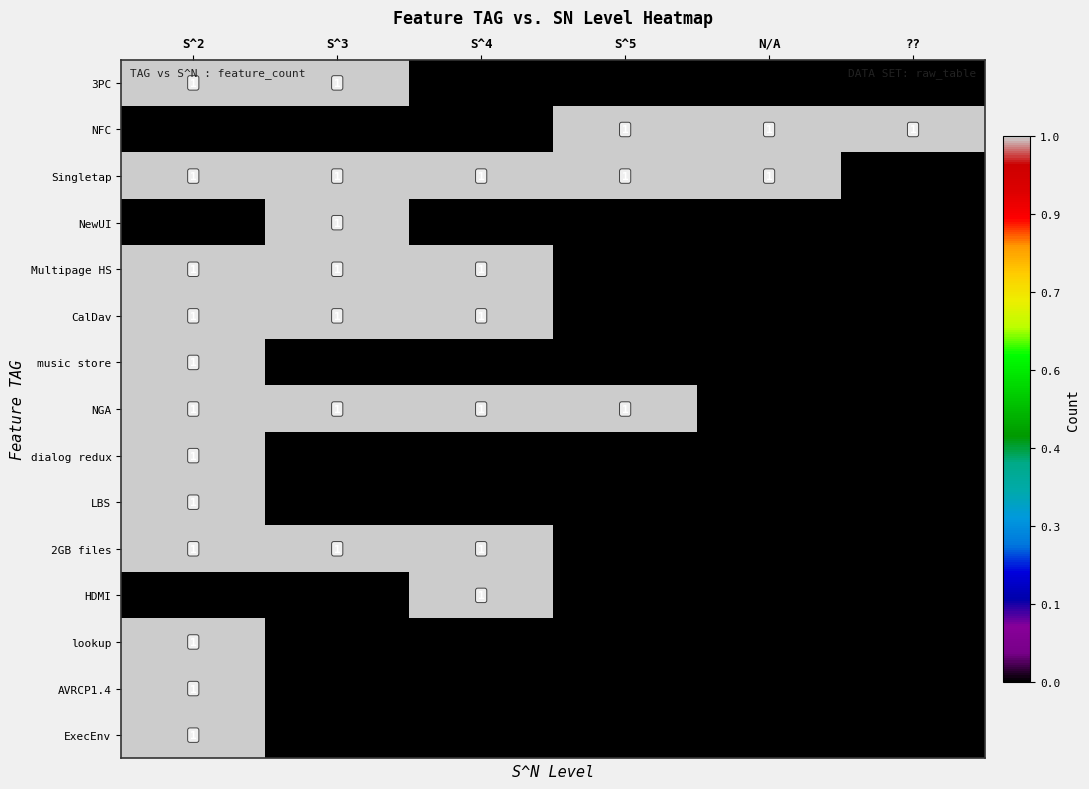

The 3PC series shows 1 at S^2. True or false?

True